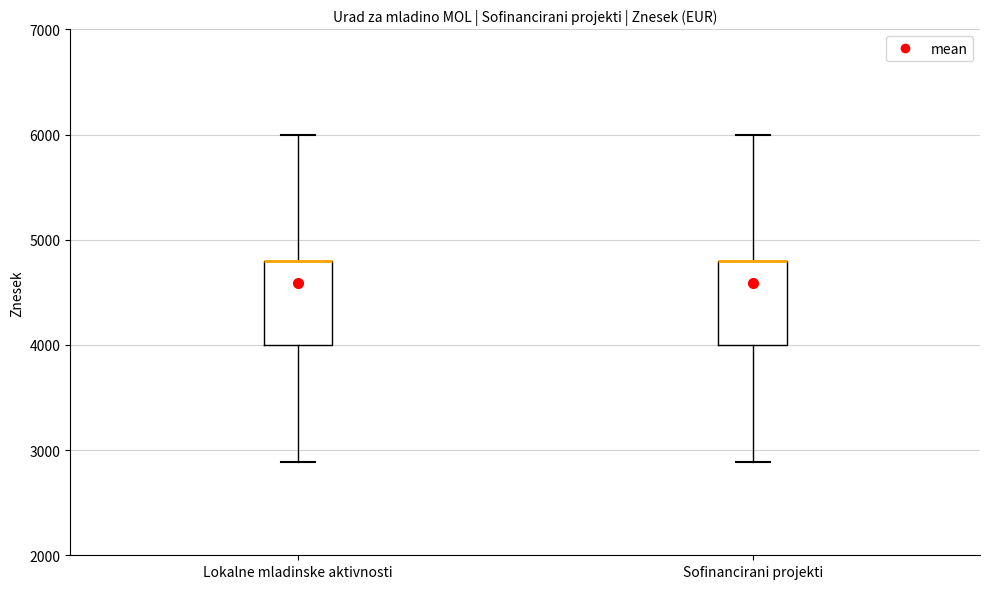

Reading left to right, transcribe this box plot: for each box, give where its median line is, the range the box spans, and where its two whiskers end, as read against the y-axis. The values are not printed on the chart, so give them approximately, as read against the axis.

Lokalne mladinske aktivnosti: median 4800 (drawn on the box's upper edge), box 4000 to 4800, whiskers 2900 to 6000
Sofinancirani projekti: median 4800 (drawn on the box's upper edge), box 4000 to 4800, whiskers 2900 to 6000